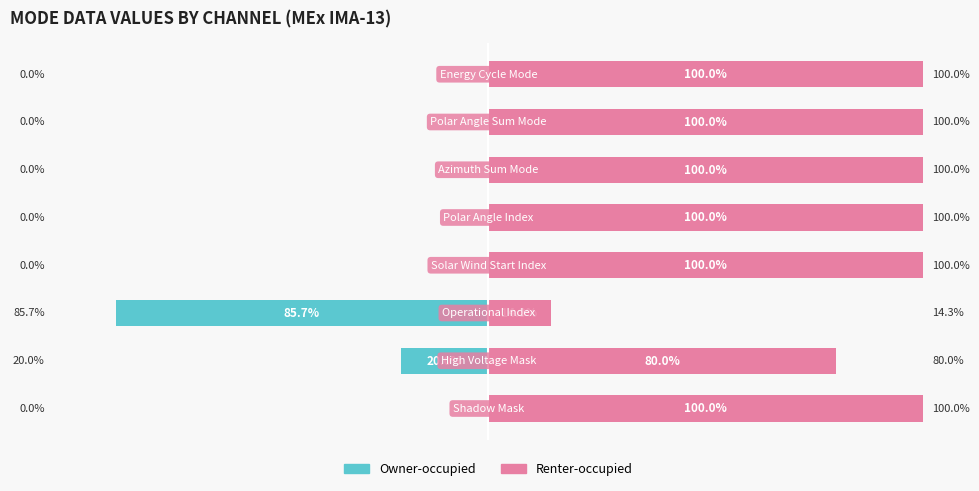

How many categories are shown in the chart?

8